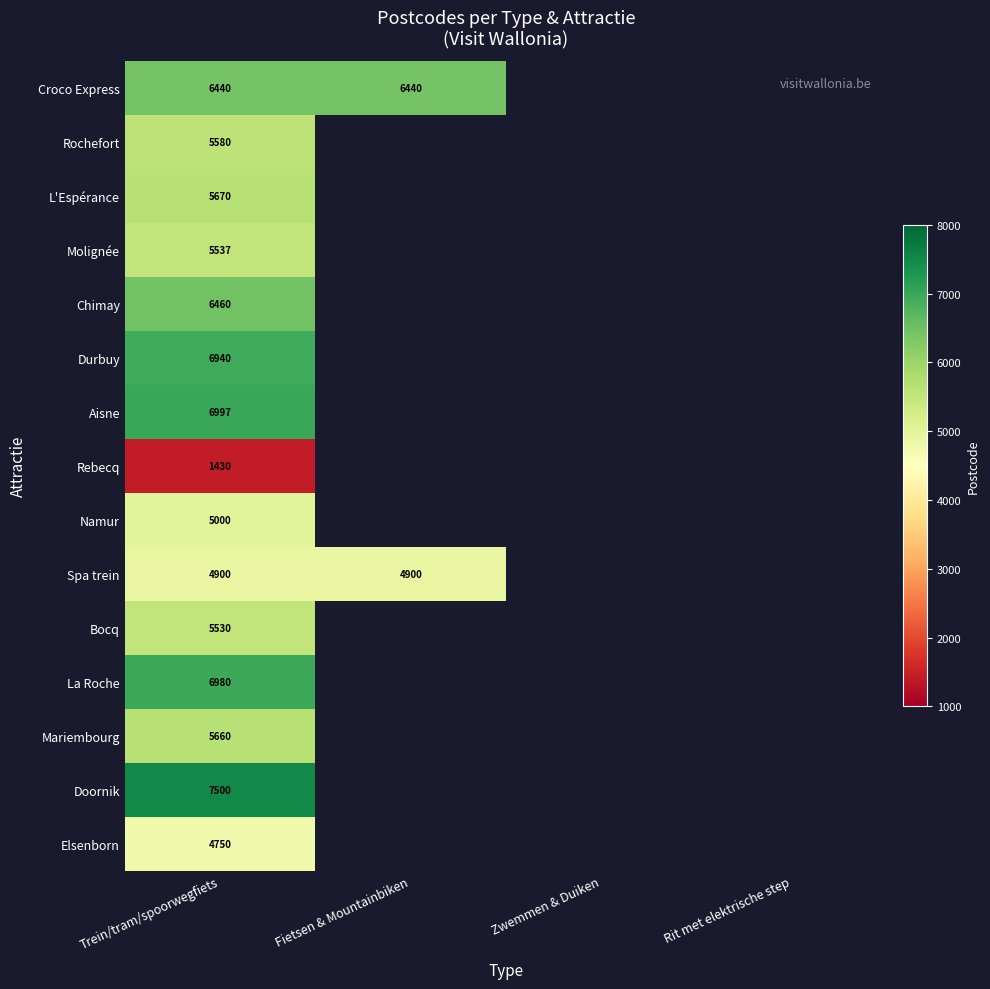

Which category has the lowest value across all series?

Trein/tram/spoorwegfiets